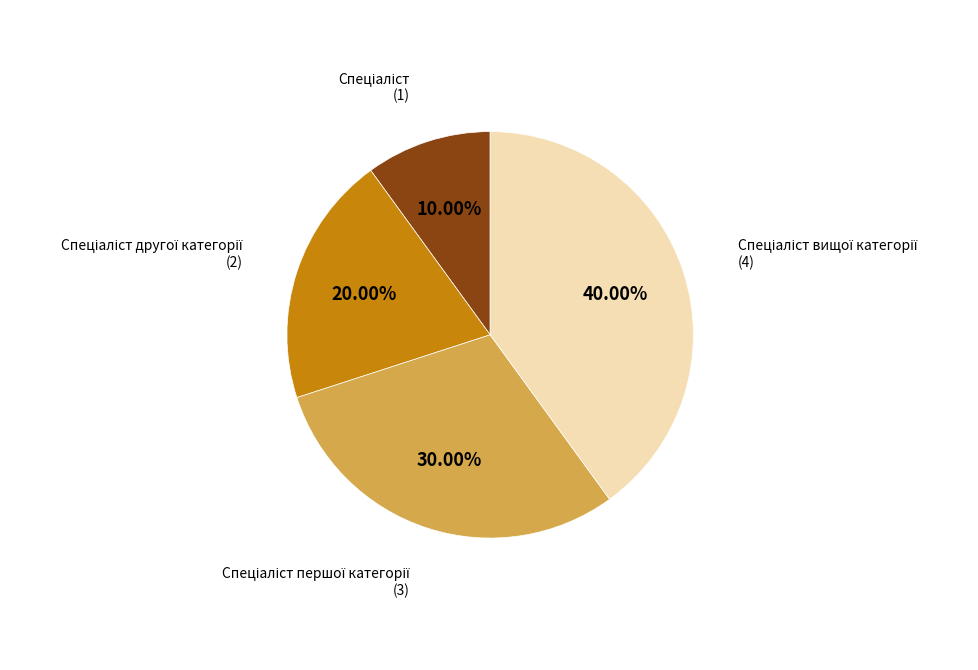

Is there a majority slice in this chart?

No